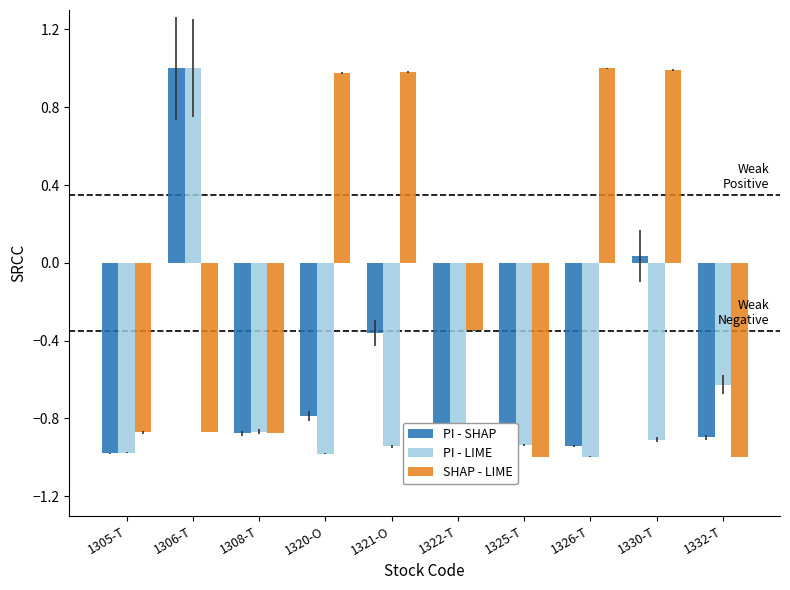

Rank the series at 1332-T from lowest to highest value.

SHAP - LIME, PI - SHAP, PI - LIME